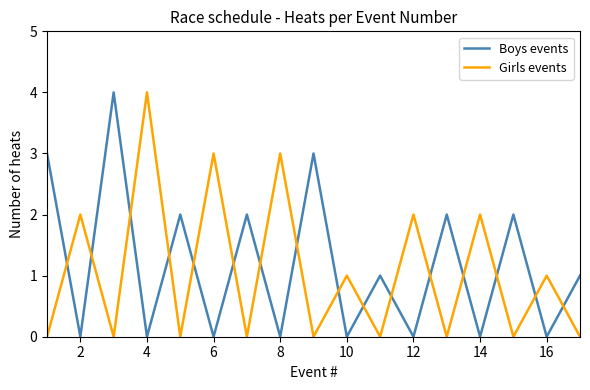

Reading left to right, what are all the values shown in this chart?

Boys events: 3	0	4	0	2	0	2	0	3	0	1	0	2	0	2	0	1
Girls events: 0	2	0	4	0	3	0	3	0	1	0	2	0	2	0	1	0